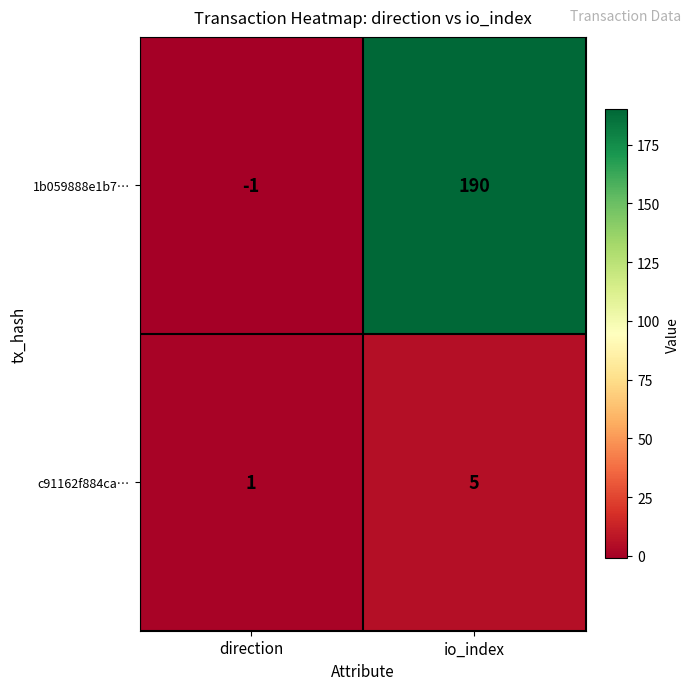

How many categories are shown in the chart?

2